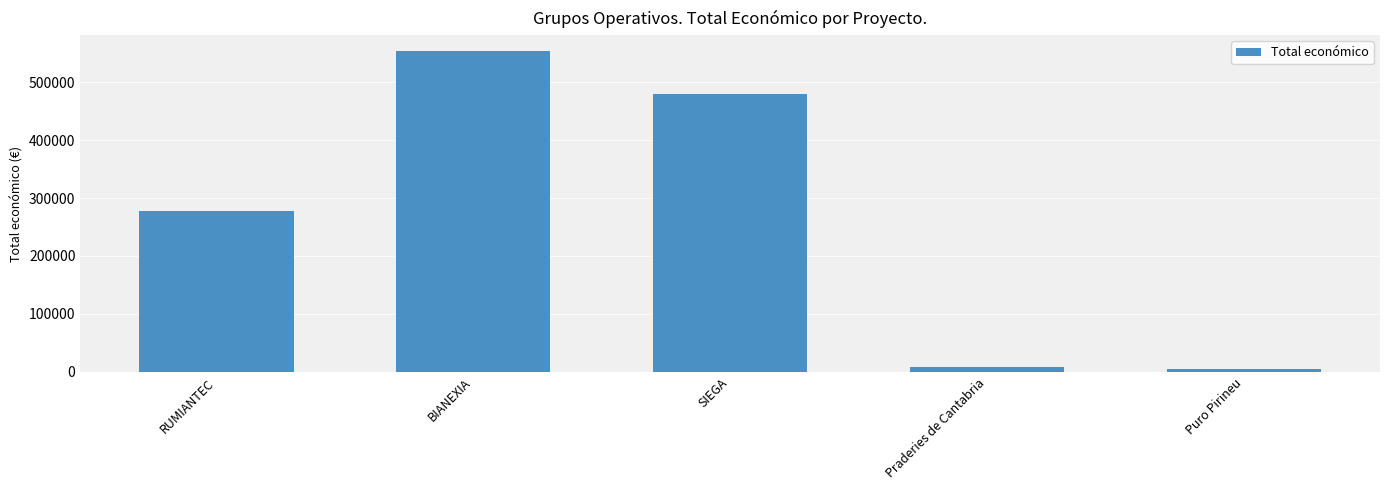

What position from the right is Puro Pirineu?

1